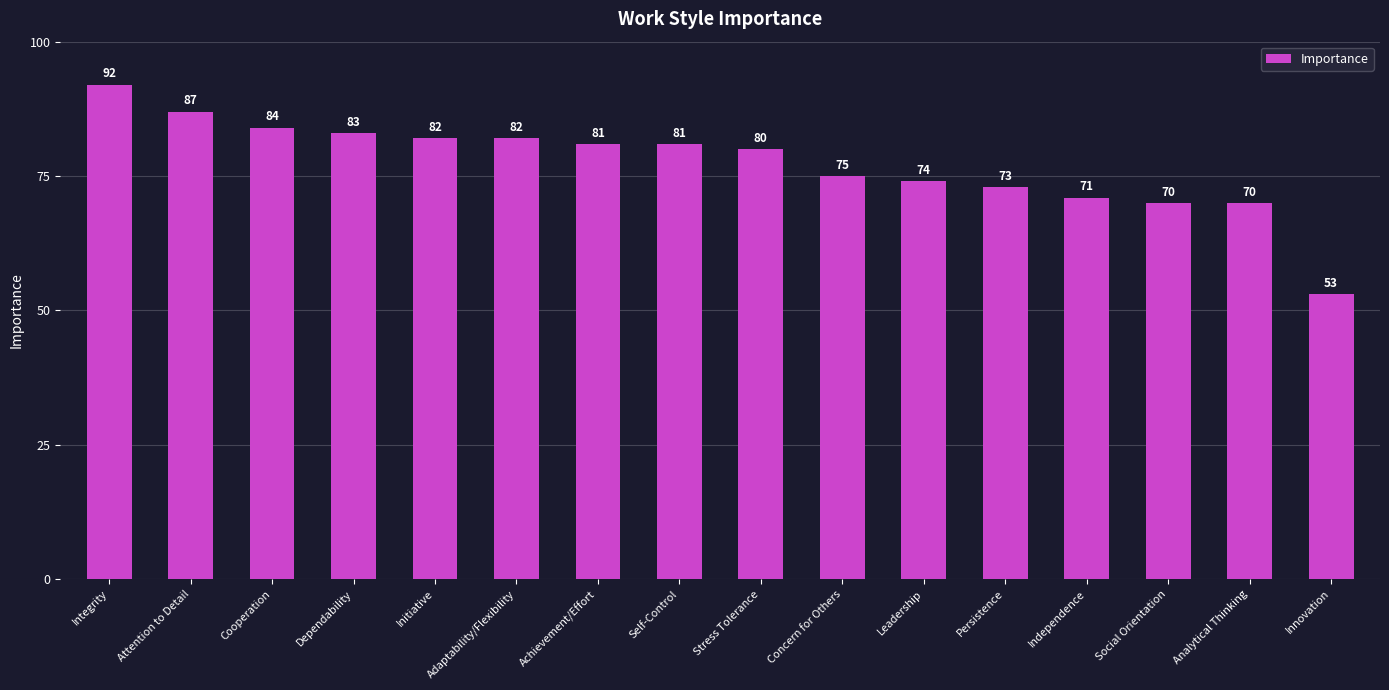

Which has a higher value, Leadership or Cooperation?

Cooperation